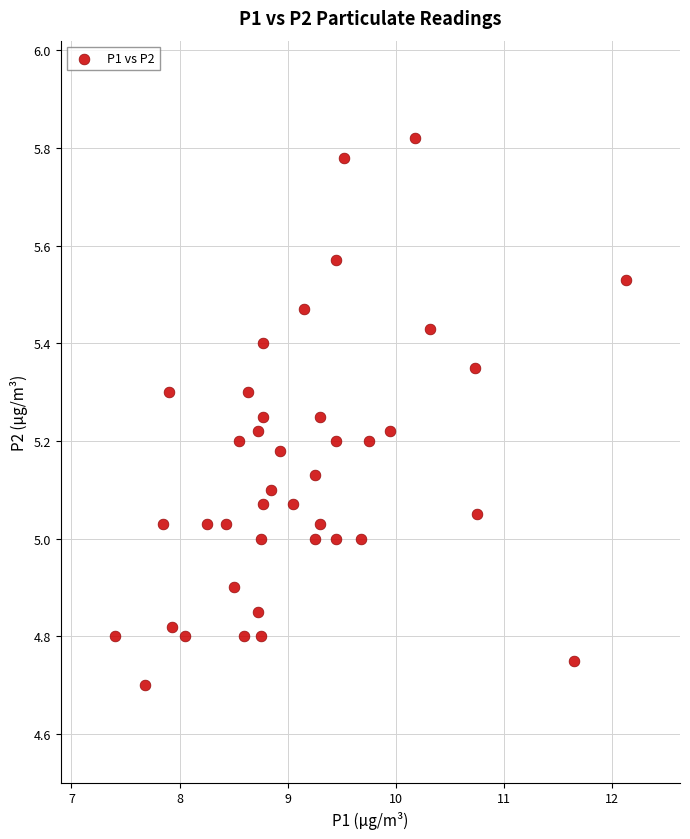

What is the range of X values (max minus min)?

4.7